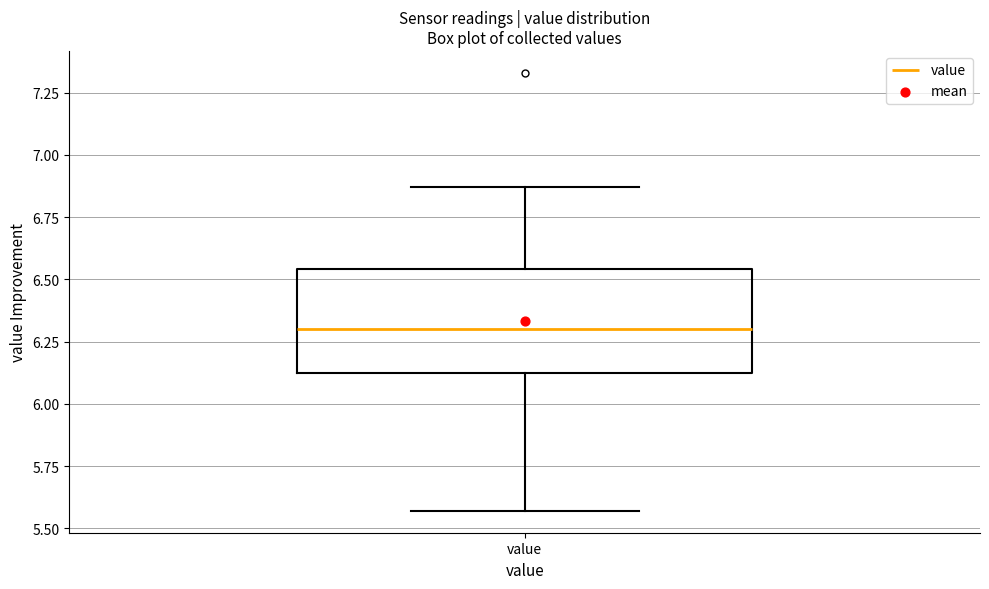

Read this box plot against the y-axis: the position of the median line, the range covered by the box, and the ends of both whiskers. The values are not printed on the chart, so give them approximately, as read against the axis.

median 6.30, box 6.10 to 6.55, whiskers 5.55 to 6.85